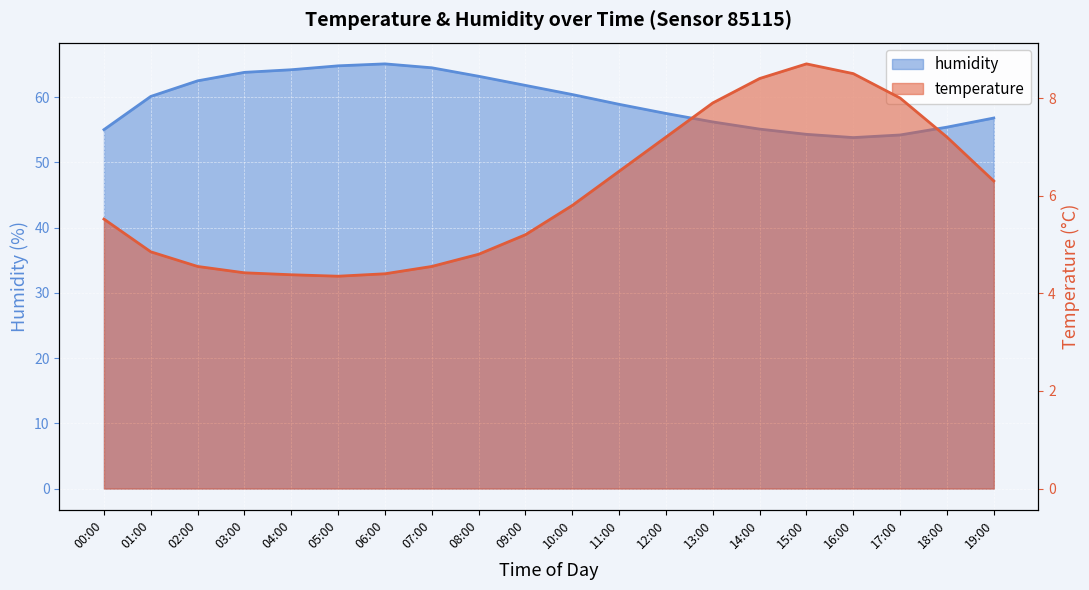

What is the highest value of the humidity series?

65.1